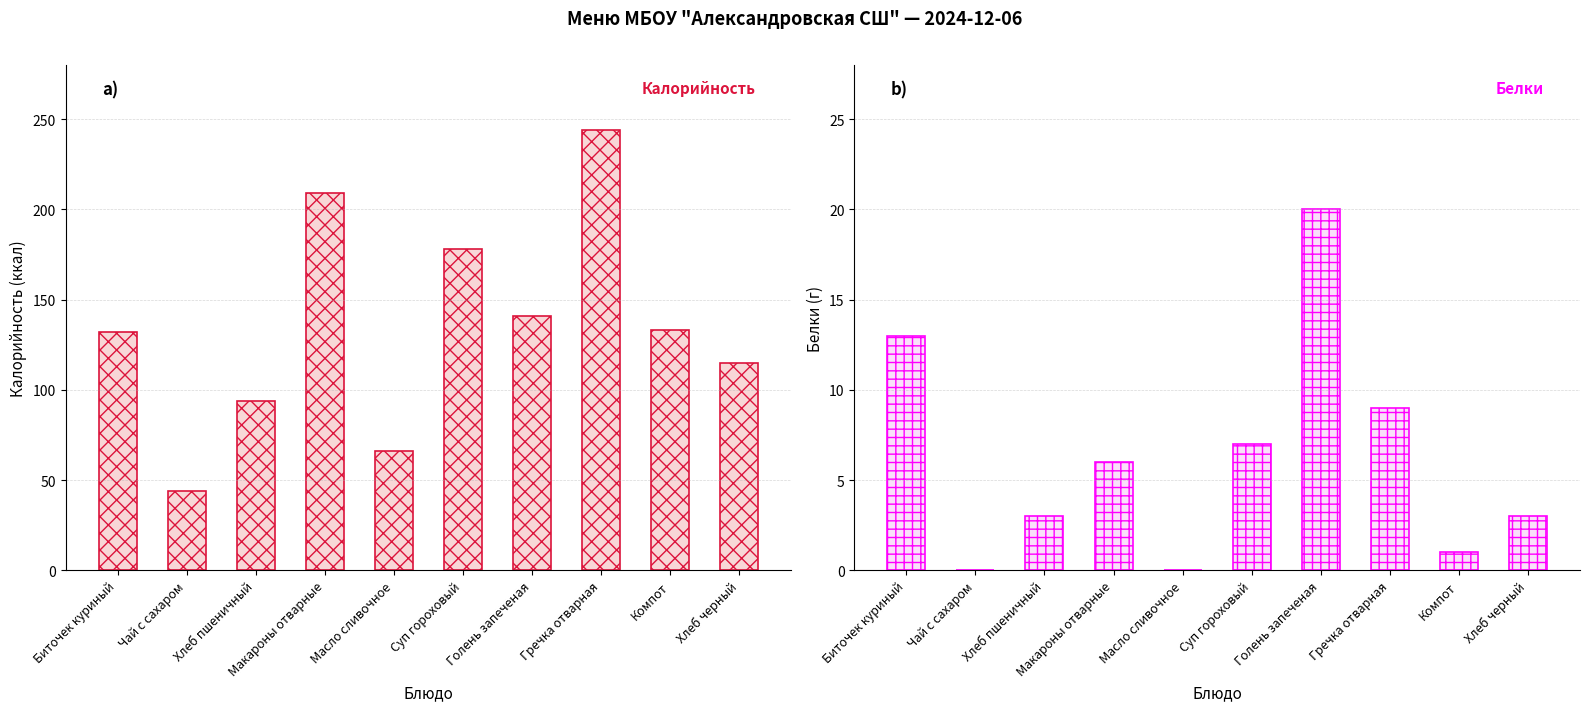

What is the difference between the Калорийность values at Биточек куриный and Голень запеченая?

9